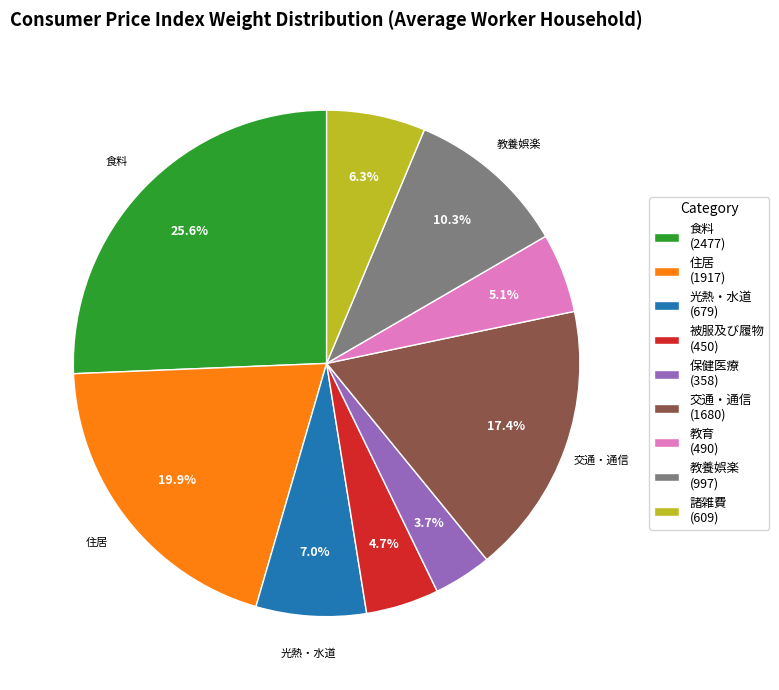

What percentage is NOT represented by 交通・通信?

82.6%